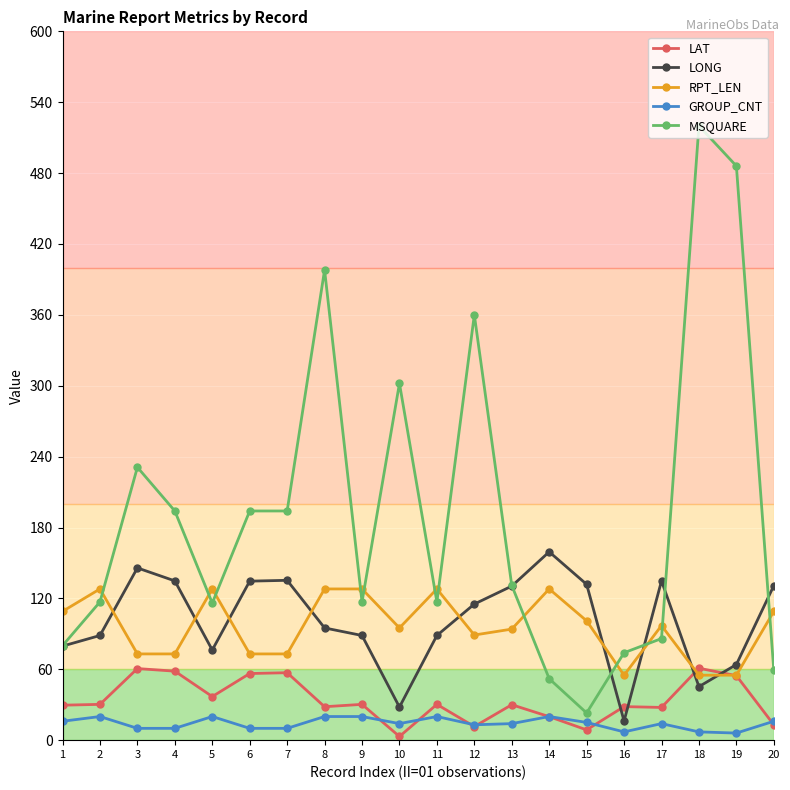

The GROUP_CNT series shows 16.0 at 20. True or false?

True